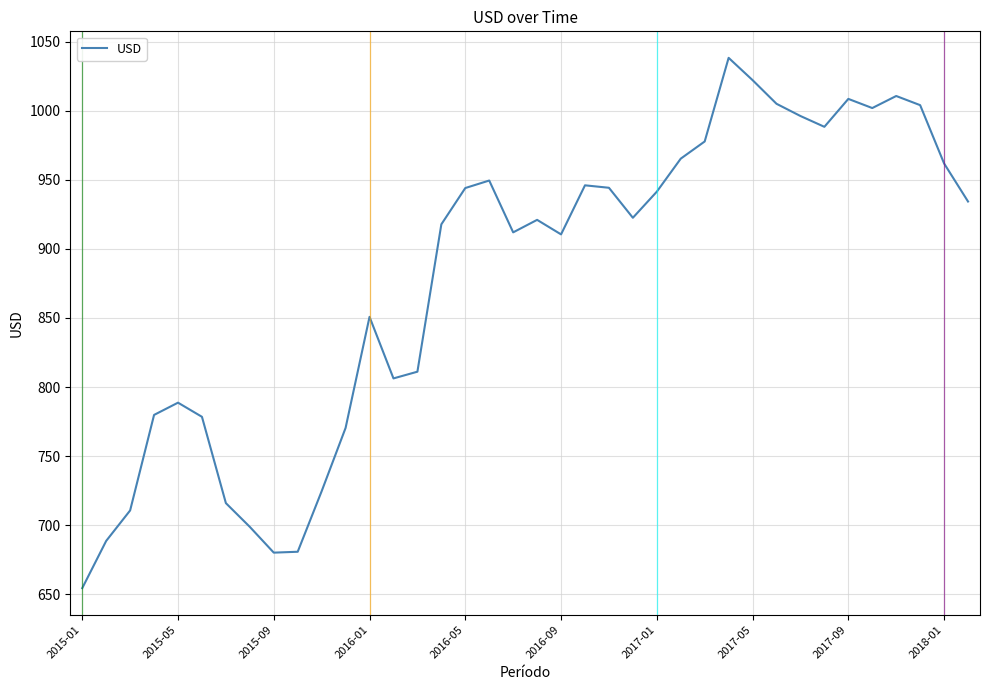

How many values are below 922?

19